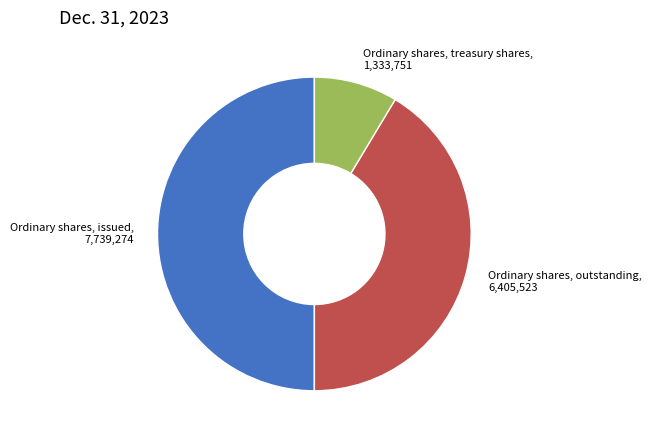

Which category has the smallest portion of the pie?

Ordinary shares, treasury shares